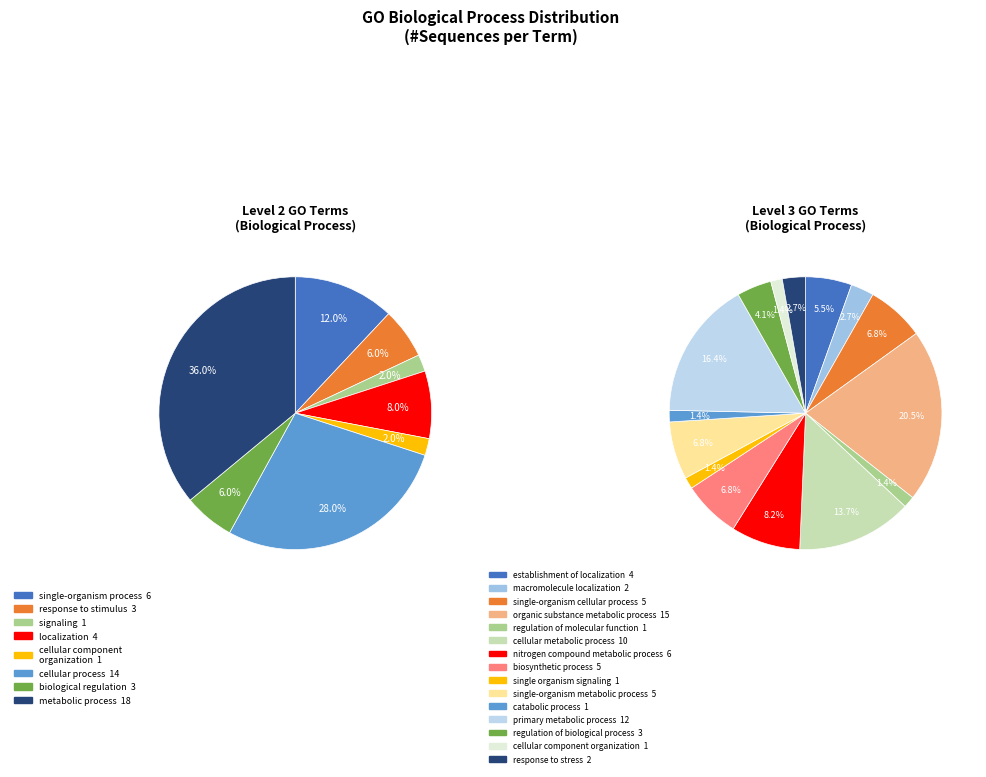

To the nearest percent, what is the difference between the largest and smallest slice percentages?

34%